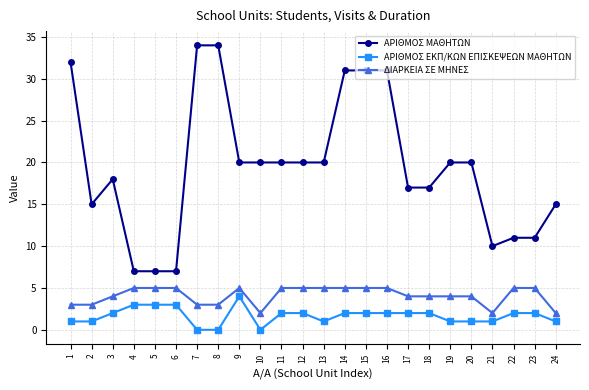

The value of ΑΡΙΘΜΟΣ ΜΑΘΗΤΩΝ at 10 is 20. True or false?

True